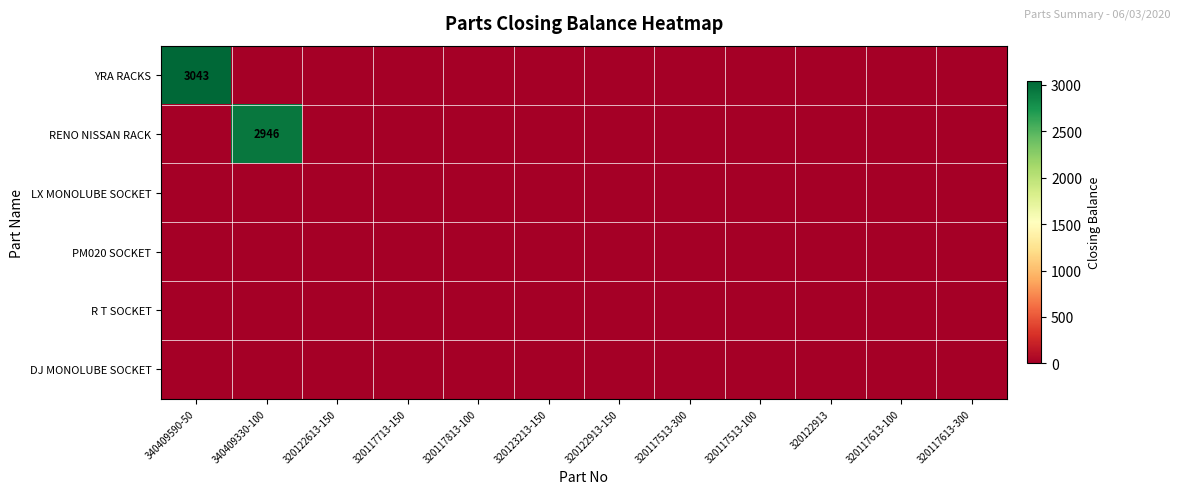

How many data points does each series have?

12